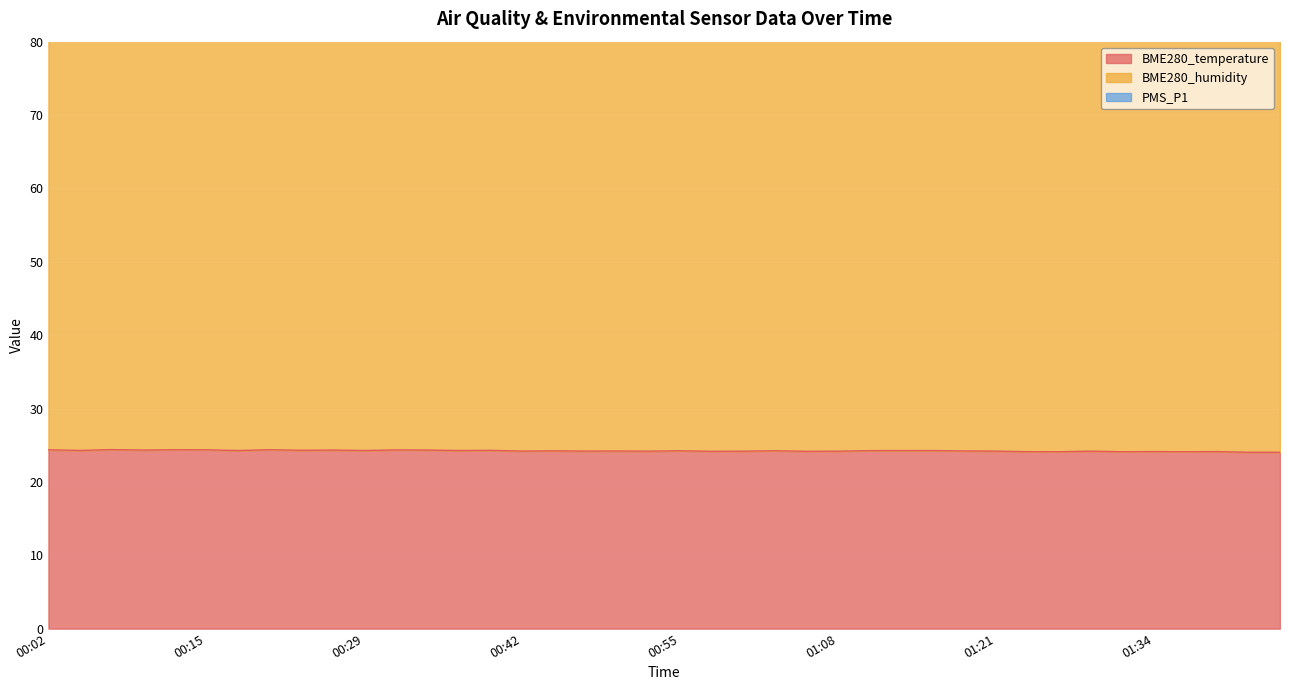

Which series has the widest spread of values?

BME280_humidity